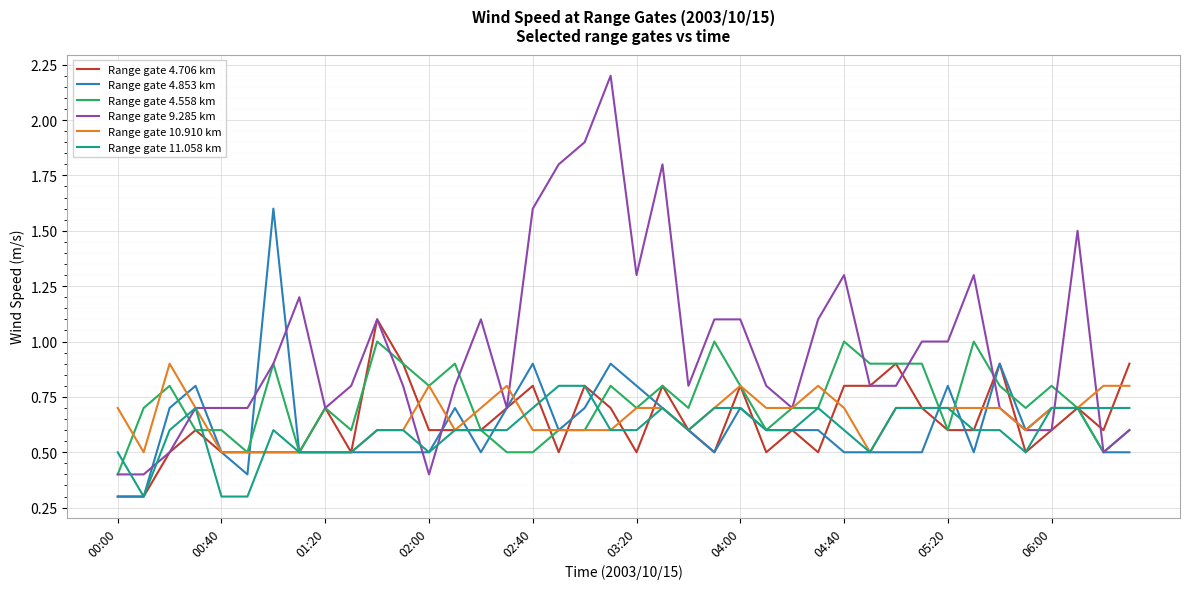

True or false: Range gate 4.706 km has more than 2 interior local peaks.

True